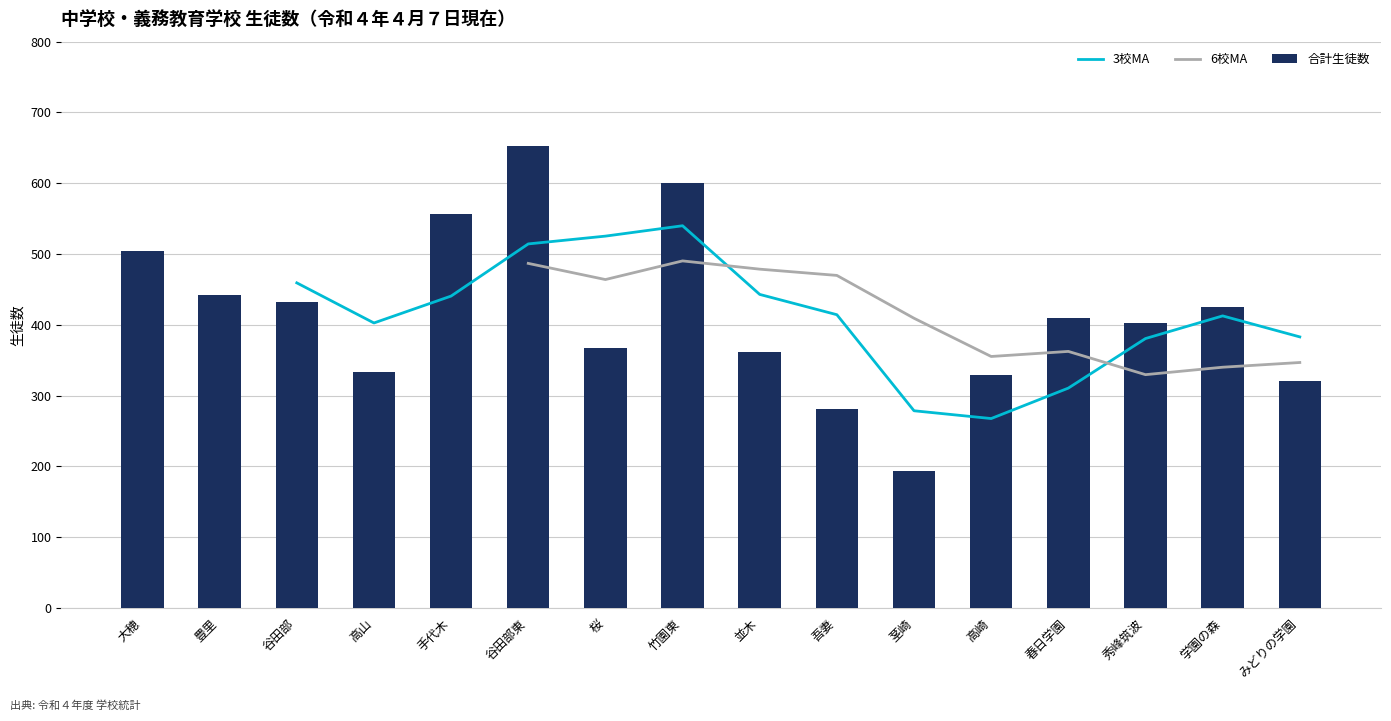

Which has a higher value, 桜 or 吾妻?

桜